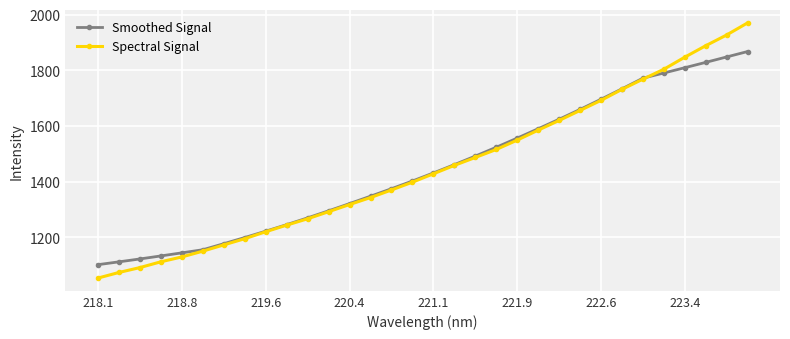

What is the value of the Smoothed Signal point at the 20th from the left?

1523.9